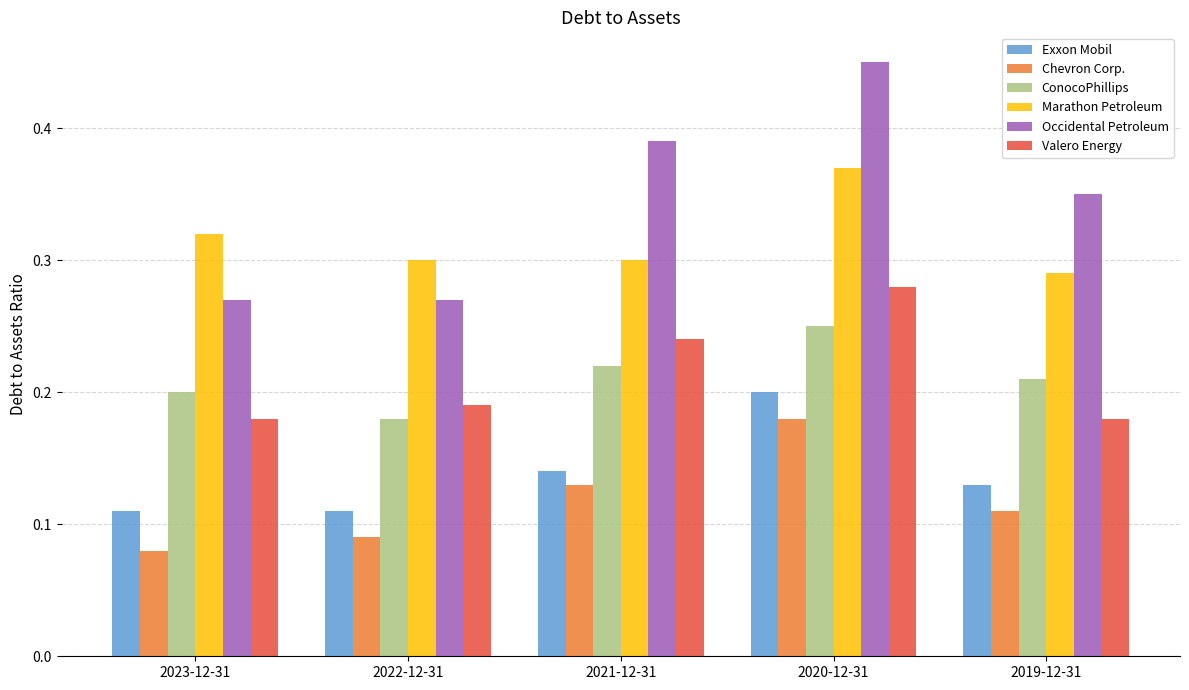

How many Marathon Petroleum values are between 0 and 1?

5